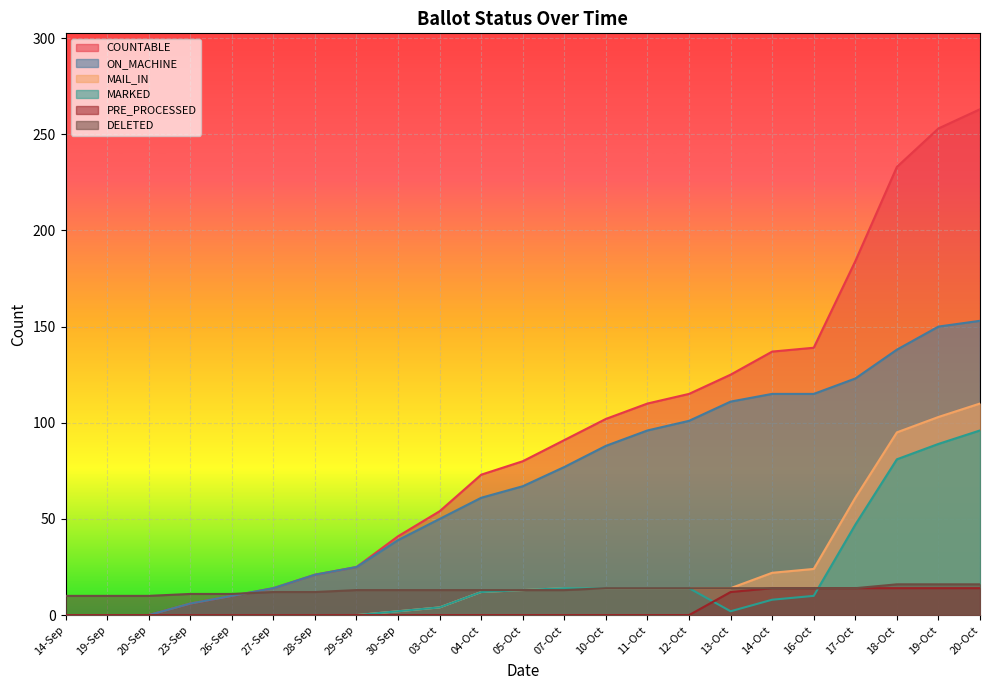

True or false: COUNTABLE has a value of 26 at 07-Oct.

False